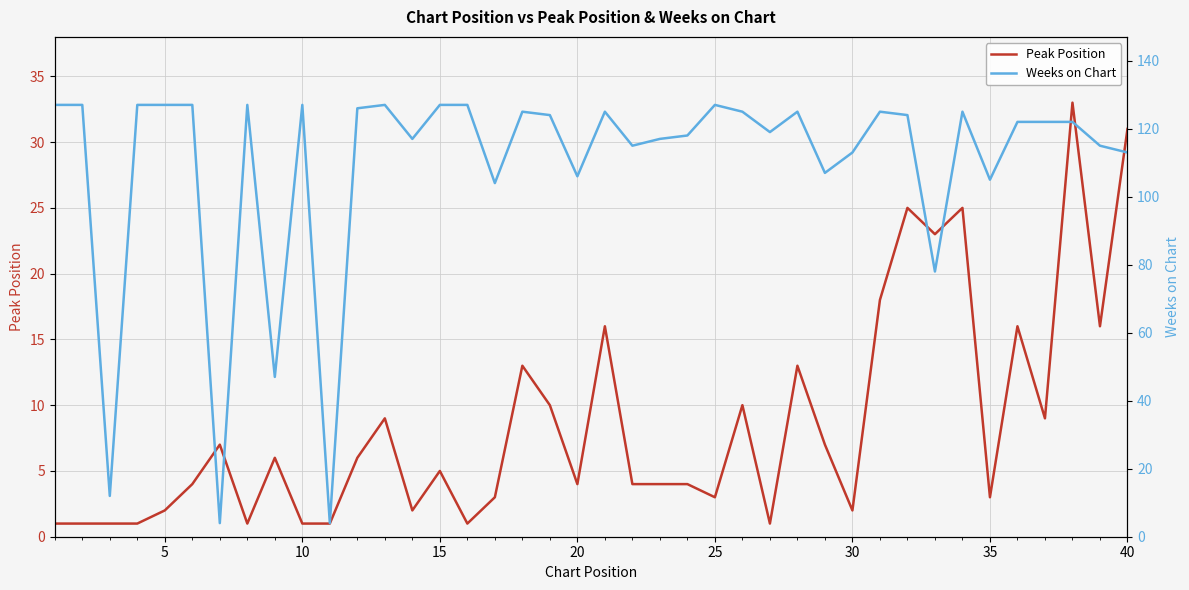

What are all the series names shown in the legend?

Peak Position, Weeks on Chart